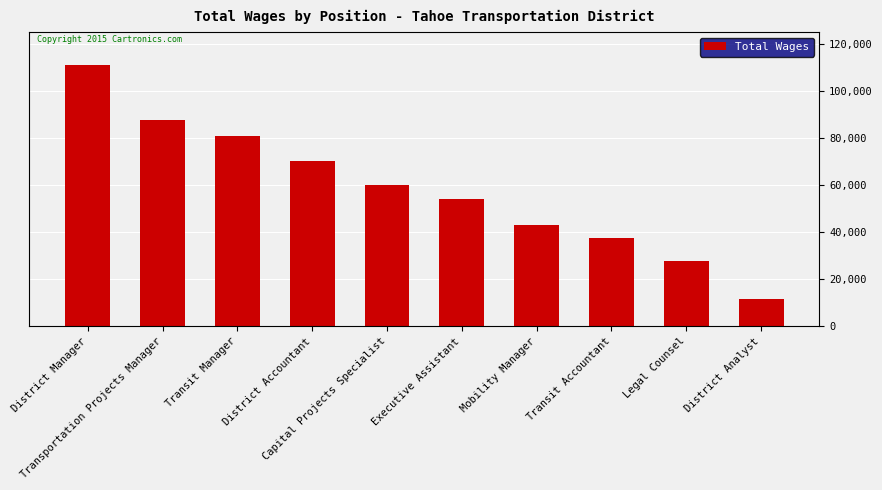

What is the greatest value displayed?

111003